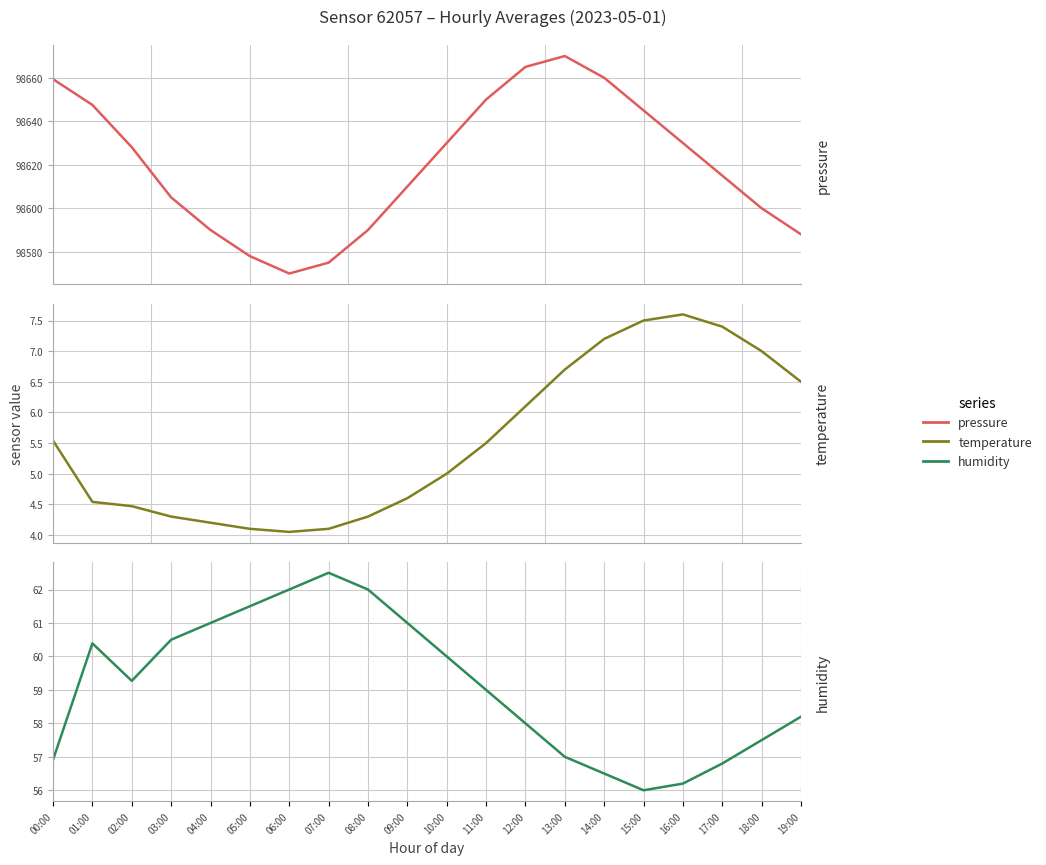

Reading right to left, list all the values displayed in this chart.

pressure: 98588.0	98600.0	98615.0	98630.0	98645.0	98660.0	98670.0	98665.0	98650.0	98630.0	98610.0	98590.0	98575.0	98570.0	98578.0	98590.0	98605.0	98628.1	98647.5	98659.4
temperature: 6.5	7.0	7.4	7.6	7.5	7.2	6.7	6.1	5.5	5.0	4.6	4.3	4.1	4.0	4.1	4.2	4.3	4.5	4.5	5.5
humidity: 58.2	57.5	56.8	56.2	56.0	56.5	57.0	58.0	59.0	60.0	61.0	62.0	62.5	62.0	61.5	61.0	60.5	59.3	60.4	56.9